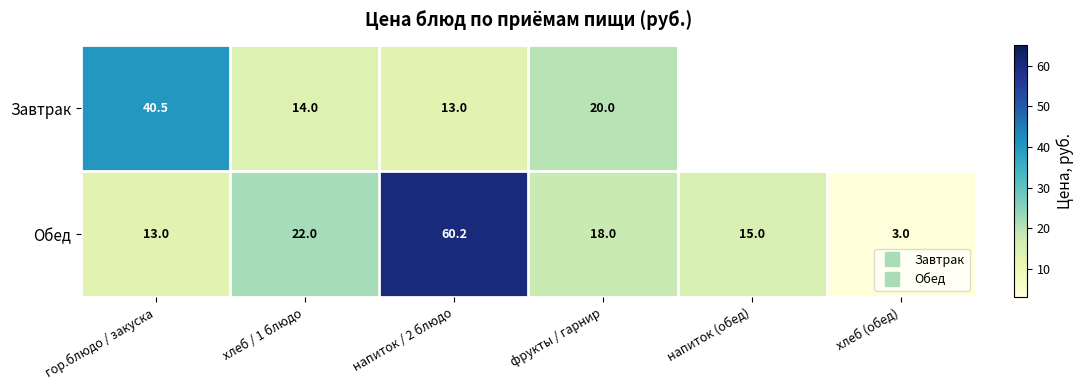

At which category does the chart reach its minimum across all series?

хлеб (обед)